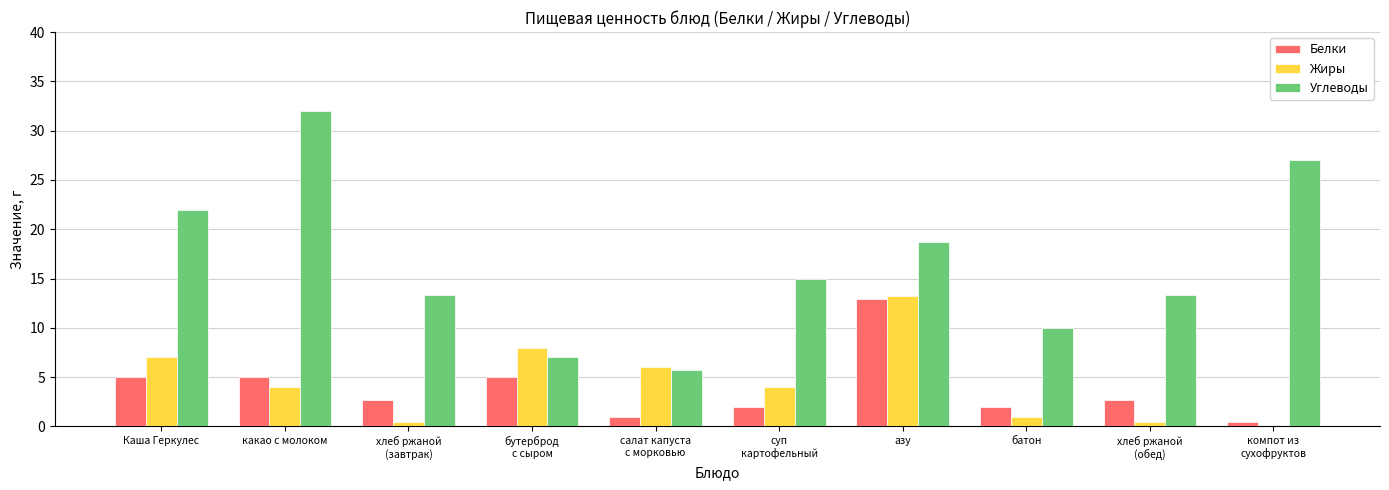

Is it true that Углеводы equals 18.7 at азу?

True